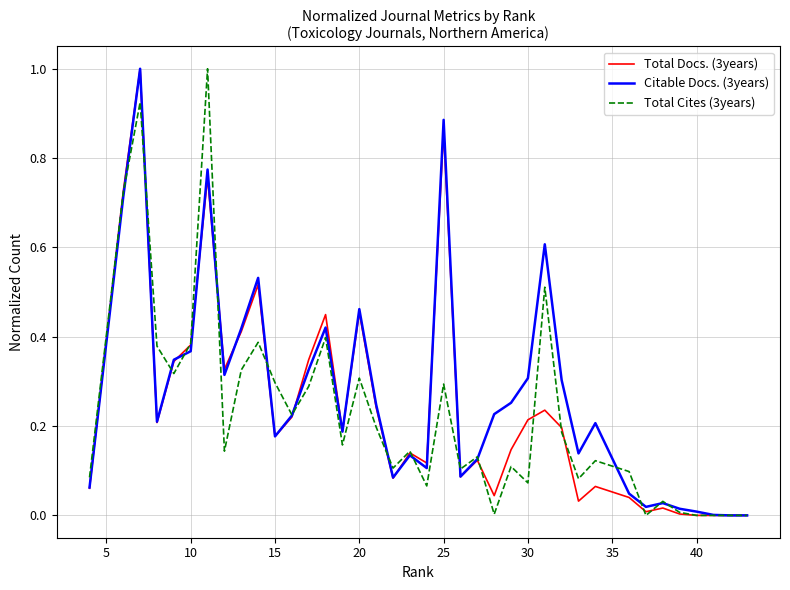

How many distinct data groups are displayed?

3